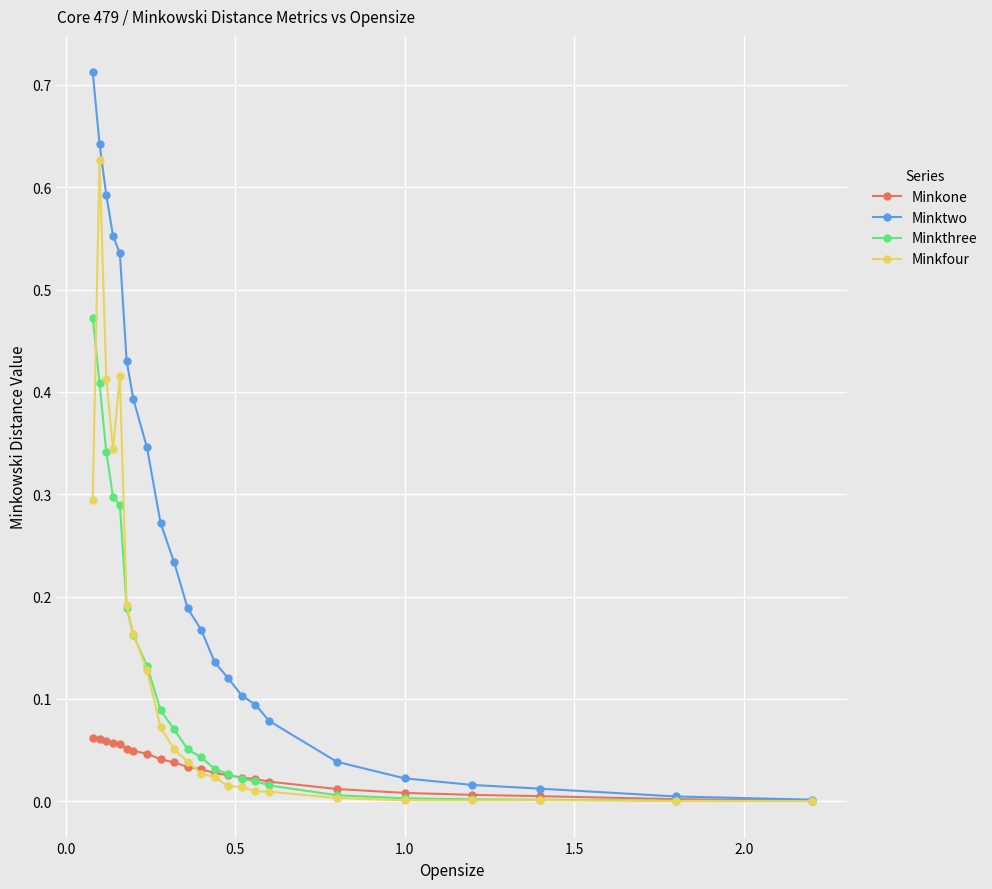

List the series in order of their peak value, lowest first.

Minkone, Minkthree, Minkfour, Minktwo